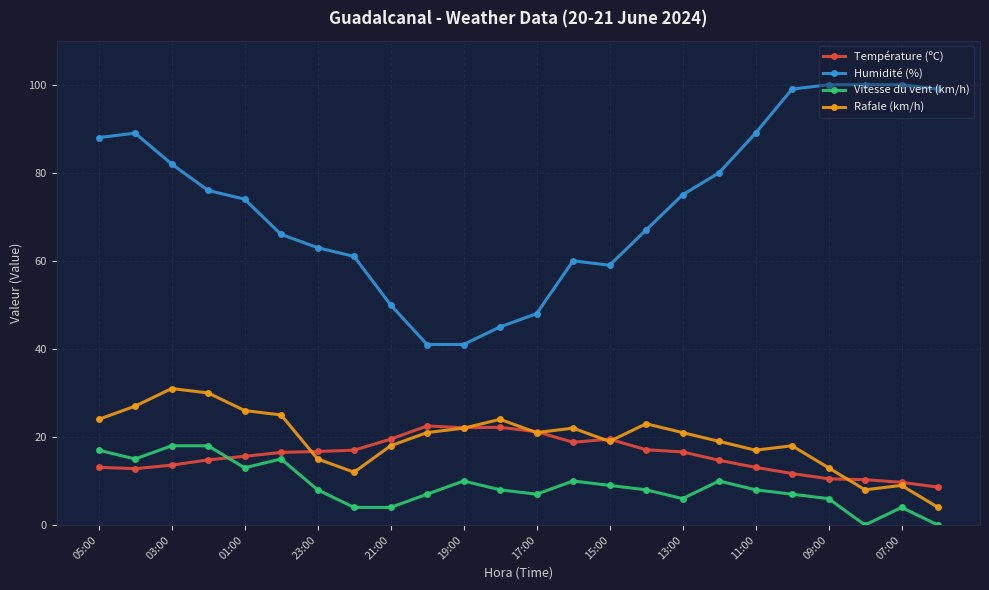

What is the sum of all Température (ºC) values?

378.2